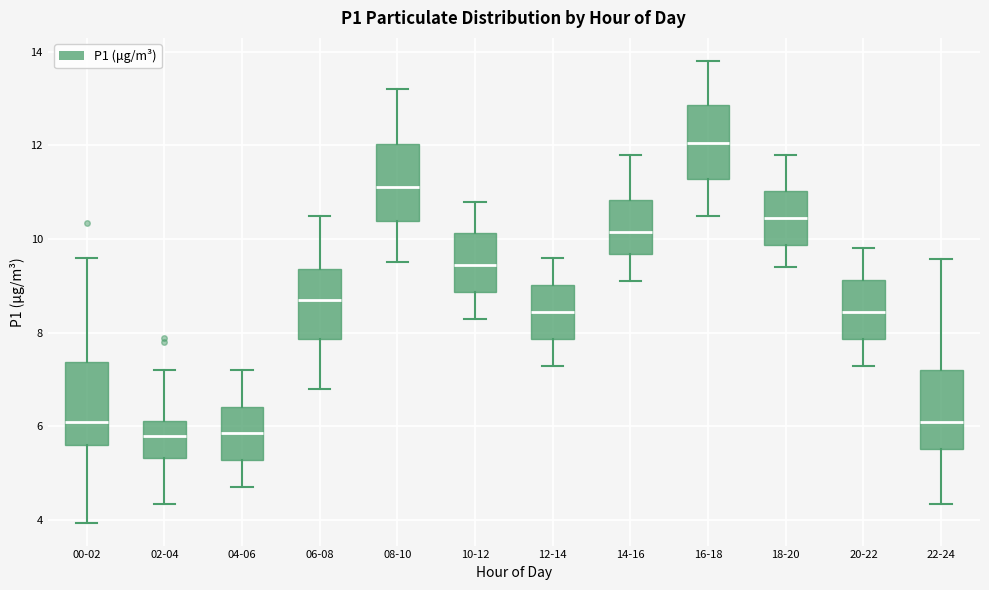

Where is the lower edge of the box for 14-16 on the y-axis? The values are not printed on the chart, so give them approximately, as read against the axis.

9.6